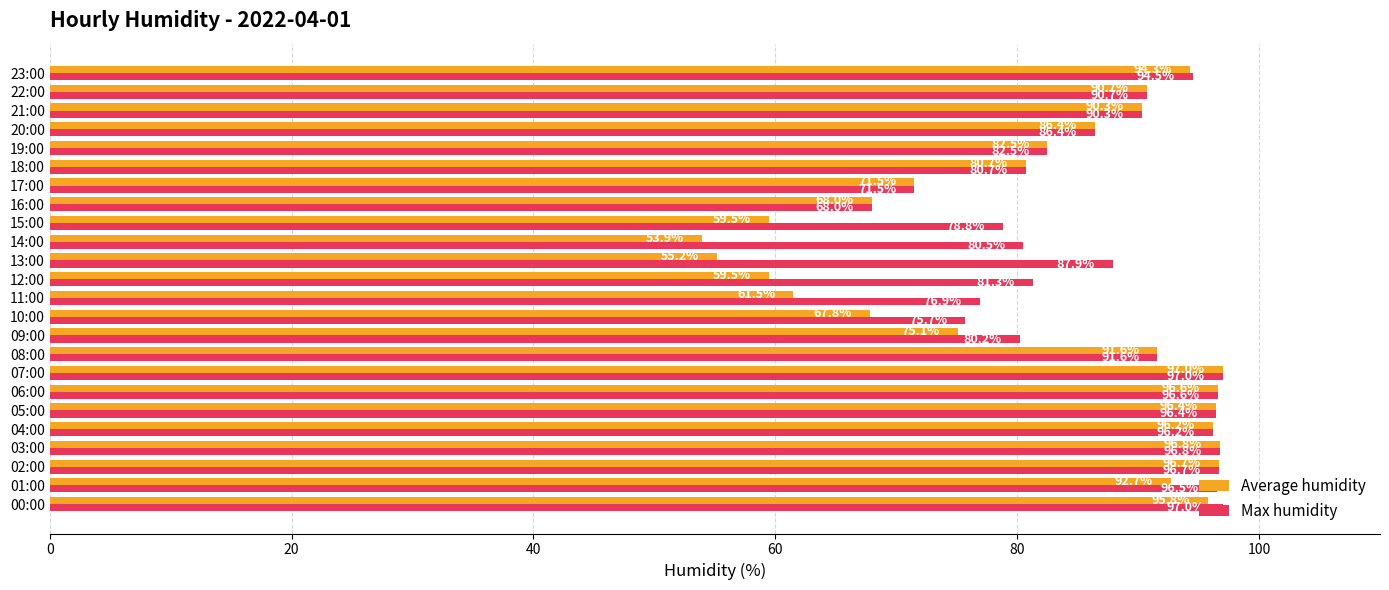

Read the Average humidity value at 22:00.

90.7